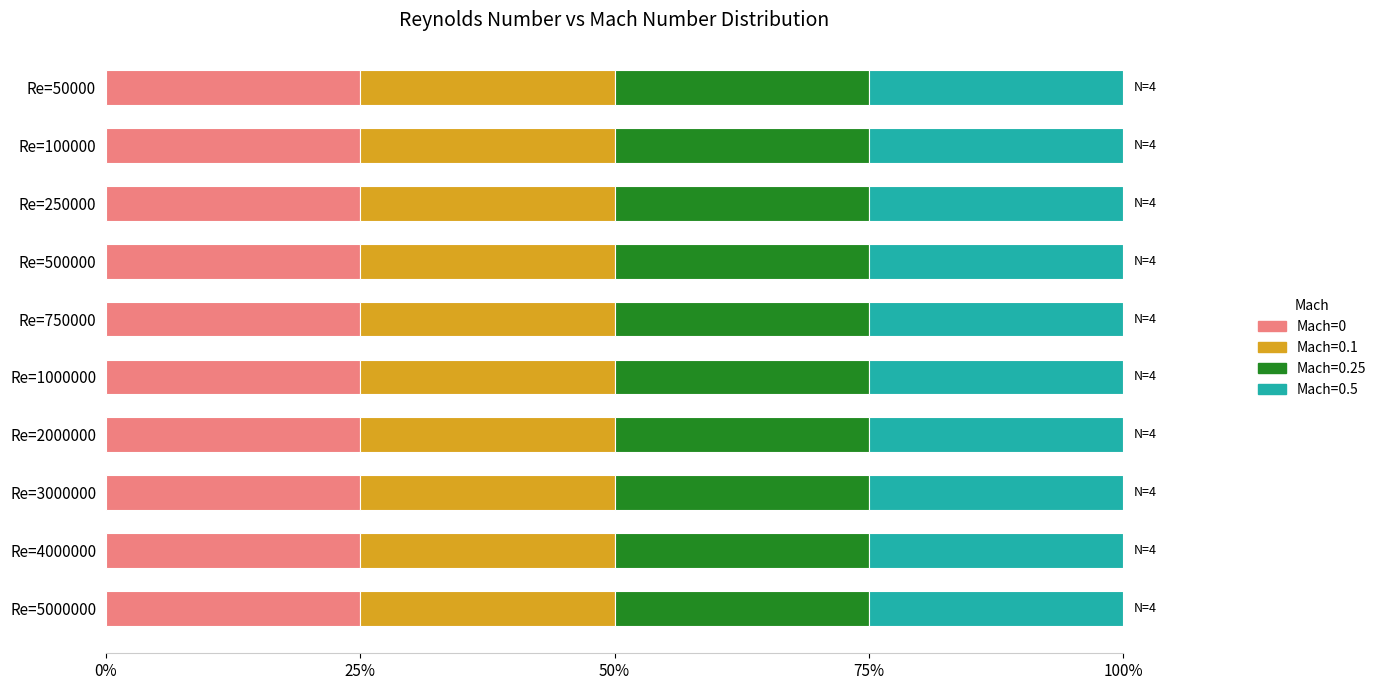

Reading left to right, extract all data points from this chart.

Mach=0: 50000	100000	250000	500000	750000	1000000	2000000	3000000	4000000	5000000
Mach=0.1: 50000	100000	250000	500000	750000	1000000	2000000	3000000	4000000	5000000
Mach=0.25: 50000	100000	250000	500000	750000	1000000	2000000	3000000	4000000	5000000
Mach=0.5: 50000	100000	250000	500000	750000	1000000	2000000	3000000	4000000	5000000